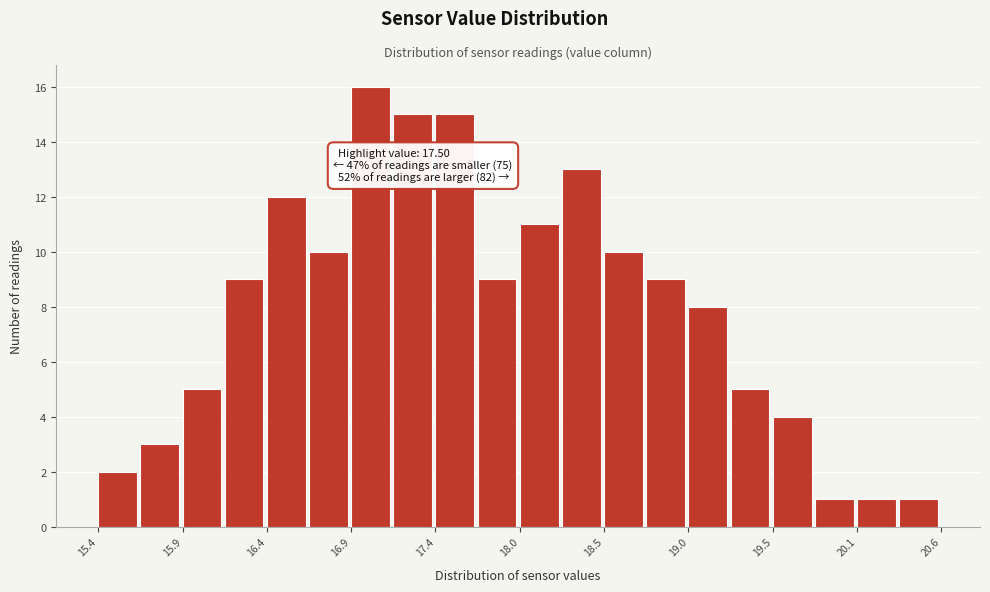

Read against the x-axis, roughly where is the centre of the tallest bar?

17.0